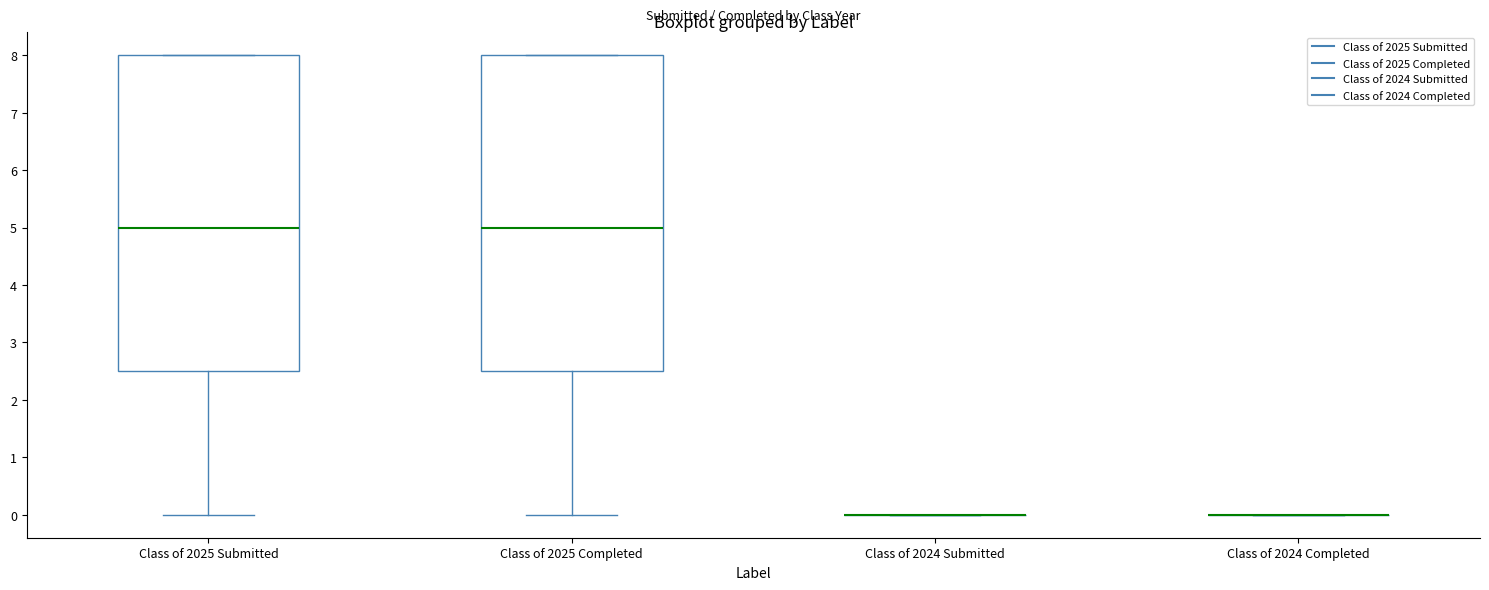

Reading left to right, transcribe this box plot: for each box, give where its median line is, the range the box spans, and where its two whiskers end, as read against the y-axis. The values are not printed on the chart, so give them approximately, as read against the axis.

Class of 2025 Submitted: median 5.0, box 2.5 to 8.0, whiskers 0.0 to 8.0
Class of 2025 Completed: median 5.0, box 2.5 to 8.0, whiskers 0.0 to 8.0
Class of 2024 Submitted: box collapsed to a line at 0.0, whiskers 0.0 to 0.0
Class of 2024 Completed: box collapsed to a line at 0.0, whiskers 0.0 to 0.0